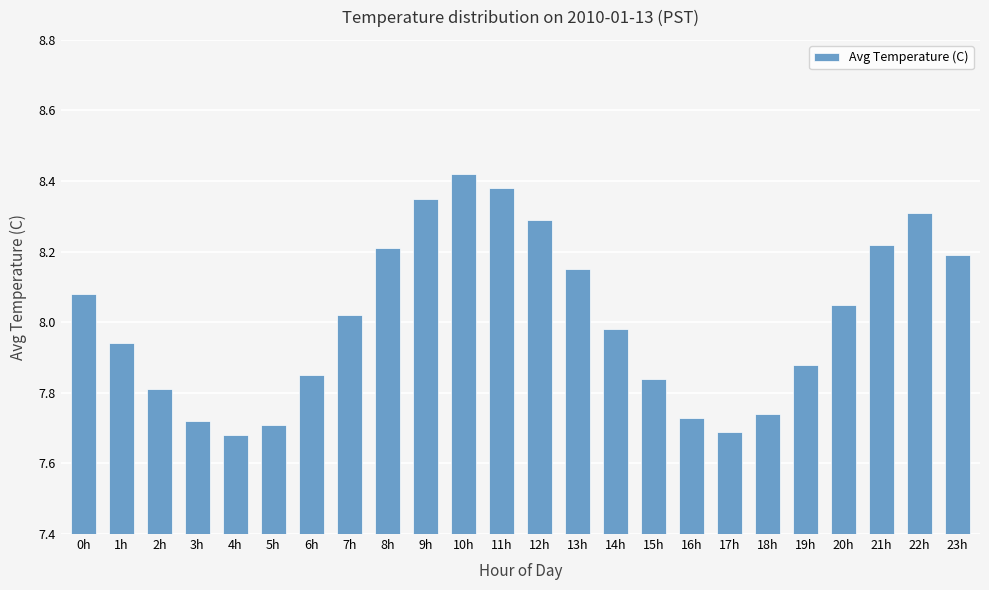

What position from the right is 2h?

22